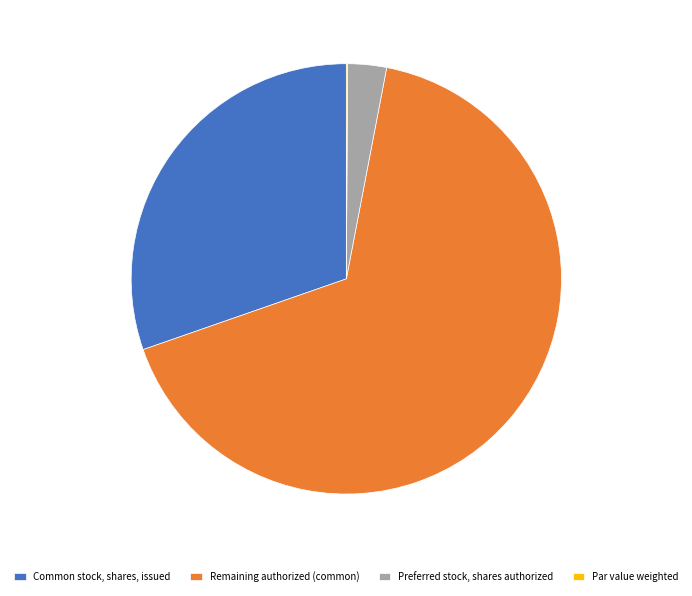

Which has a higher value, Common stock, shares, issued or Remaining authorized (common)?

Remaining authorized (common)